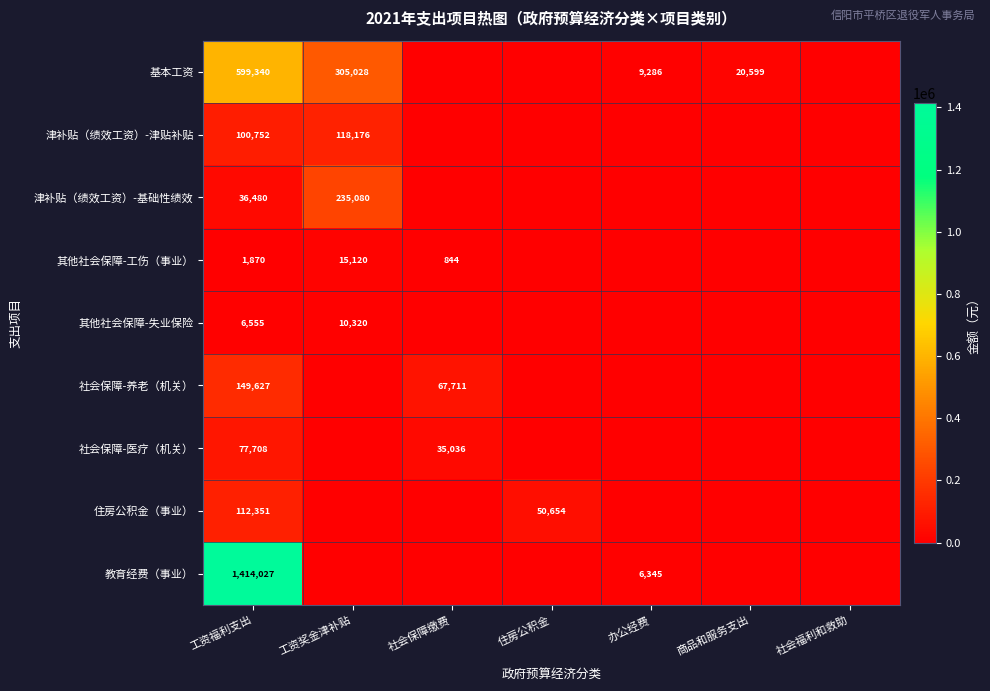

Is it true that 其他社会保障-工伤（事业） equals 3793 at 工资奖金津补贴?

False